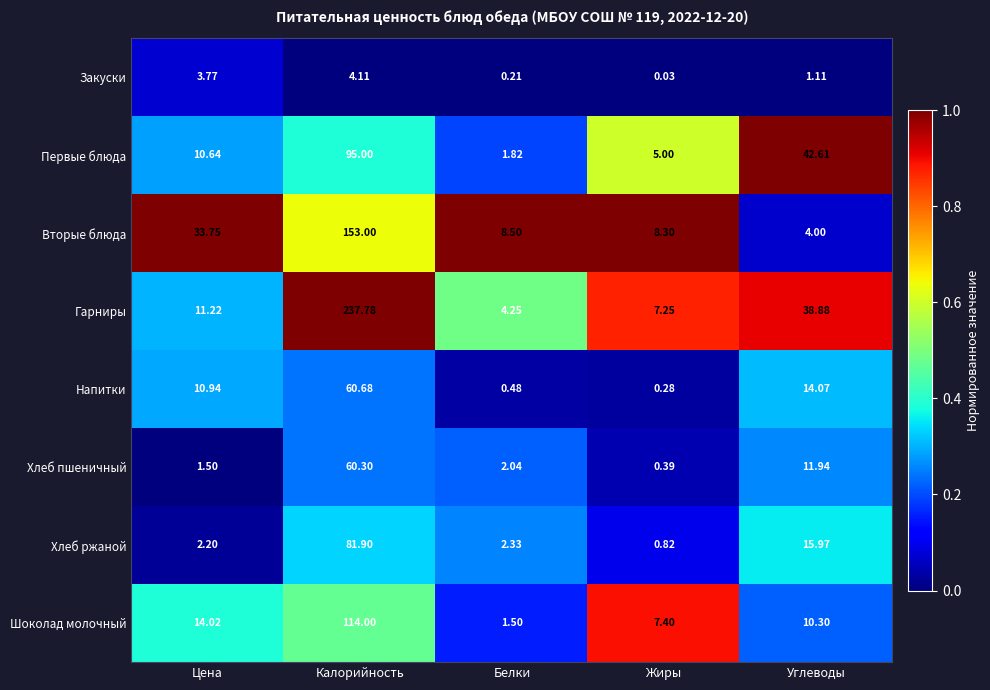

At which category is the sum across all series the highest?

Калорийность